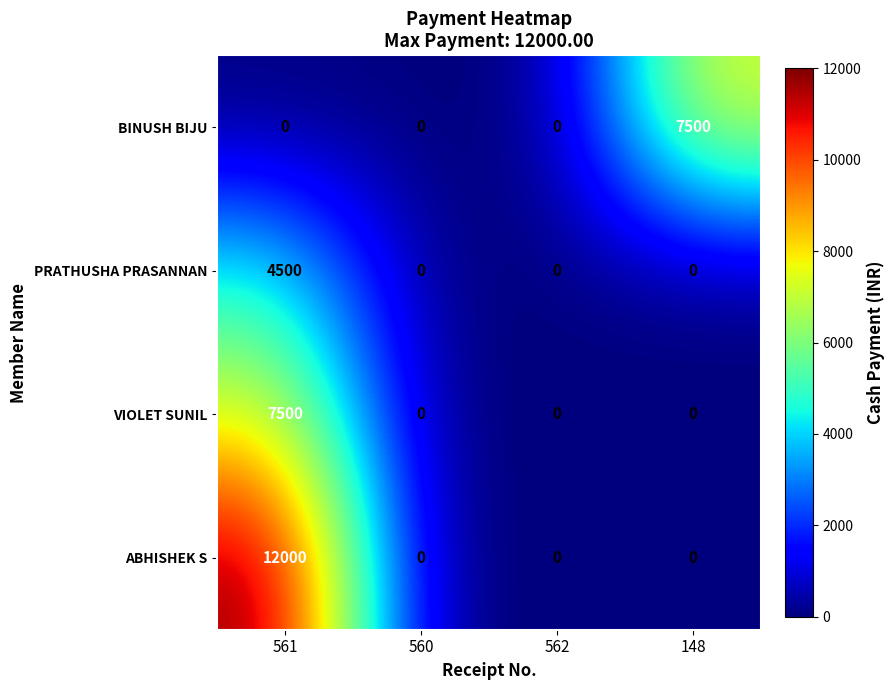

Reading left to right, list all the values displayed in this chart.

BINUSH BIJU: 561=0	560=0	562=0	148=7500
PRATHUSHA PRASANNAN: 561=4500	560=0	562=0	148=0
VIOLET SUNIL: 561=7500	560=0	562=0	148=0
ABHISHEK S: 561=12000	560=0	562=0	148=0